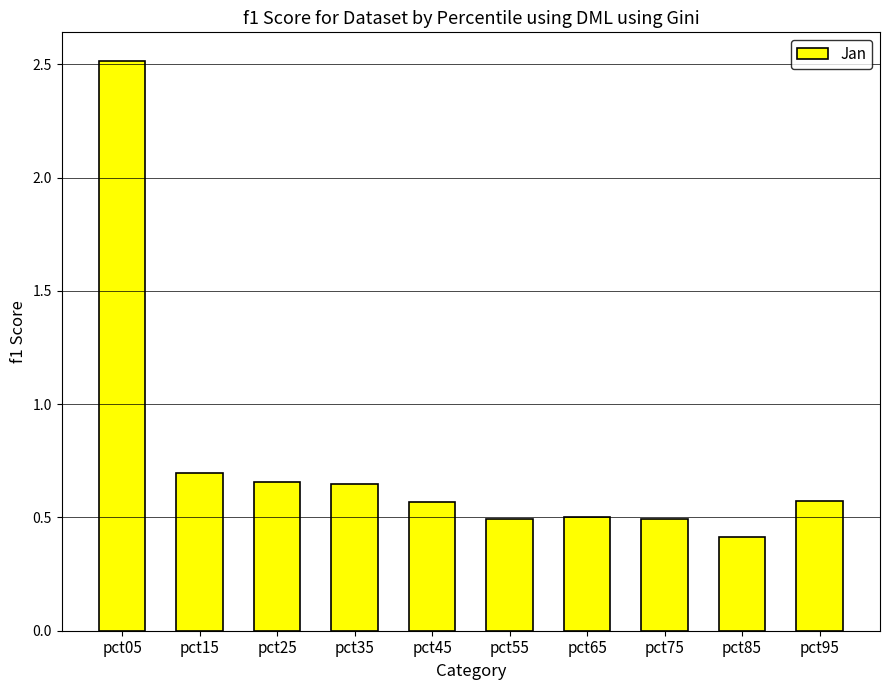

What is the minimum value shown in the chart?

0.4